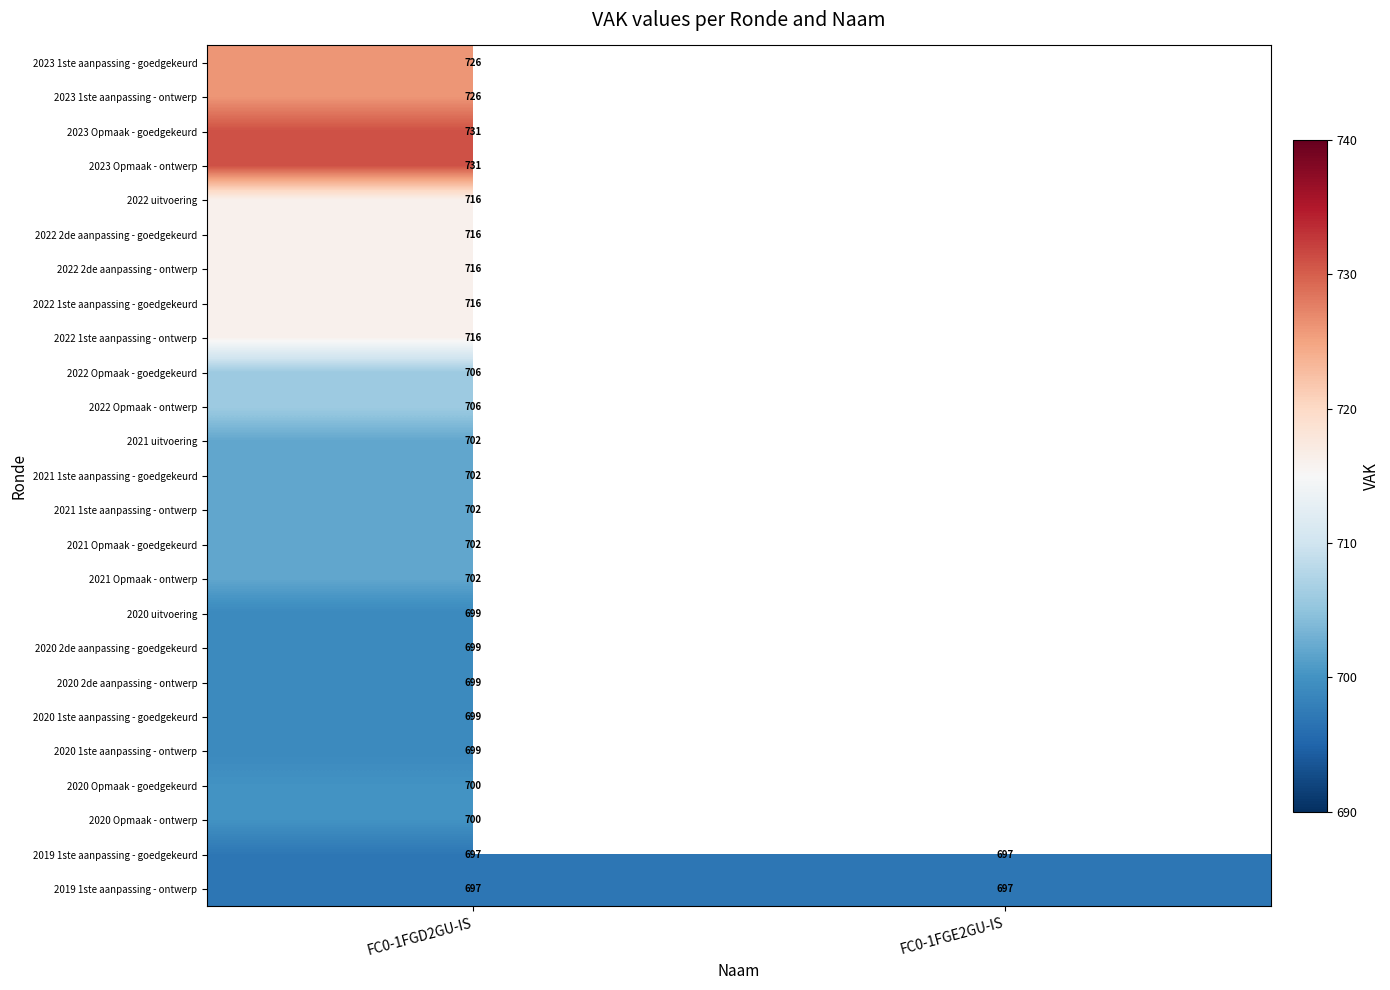

The value of 2019 1ste aanpassing - goedgekeurd at FC0-1FGD2GU-IS is 697. True or false?

True